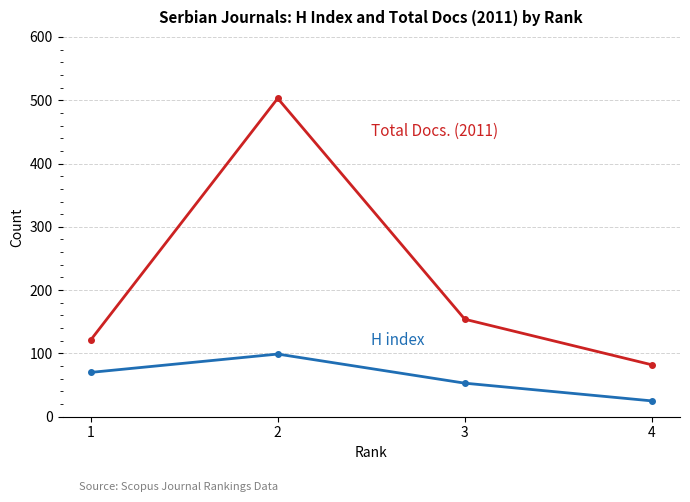

What is the total value across all series at 1?

191